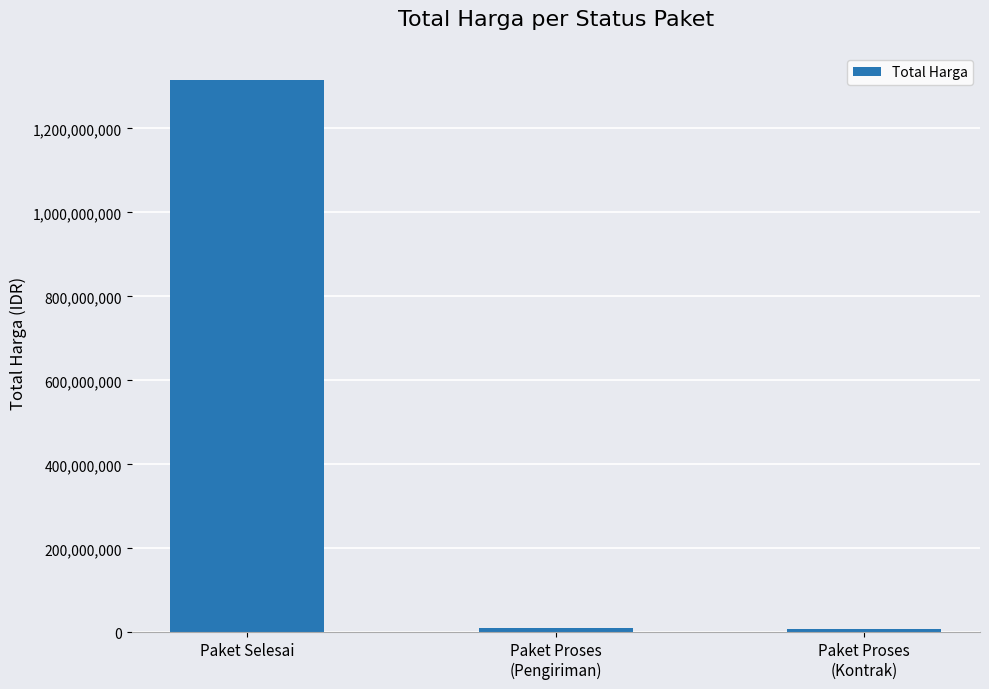

The chart shows a value of 312887409 at Paket Selesai. True or false?

False